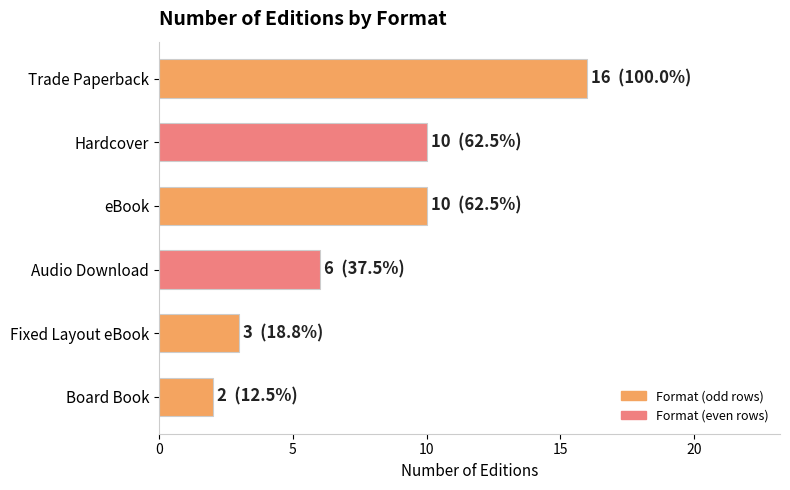

What is the sum of all values?

47